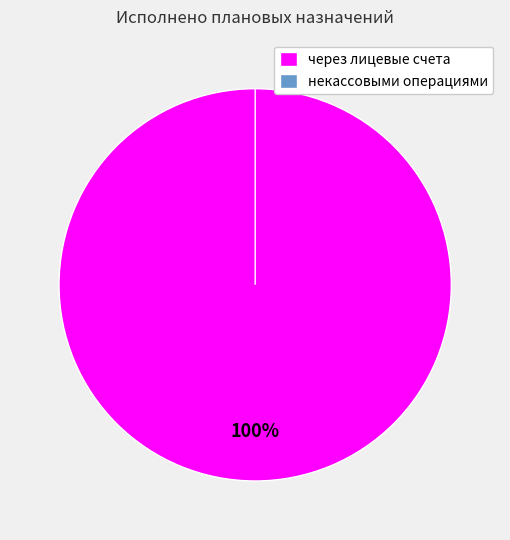

What is the smallest slice in the pie chart?

некассовыми операциями